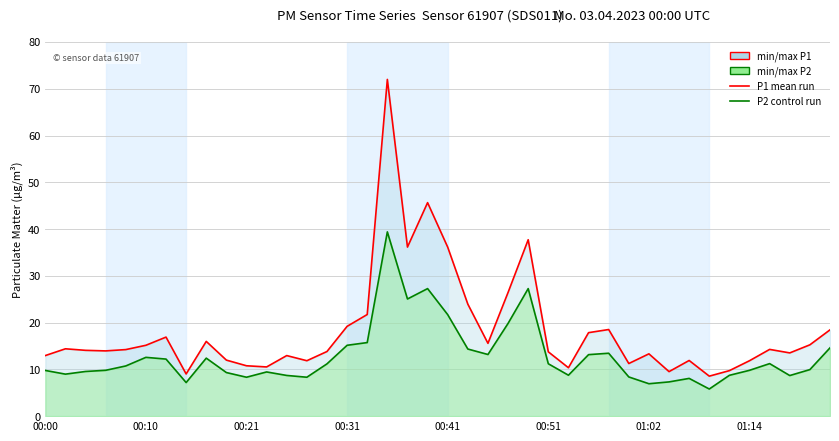

Where is P2 control run nearest to the value 22?

00:41